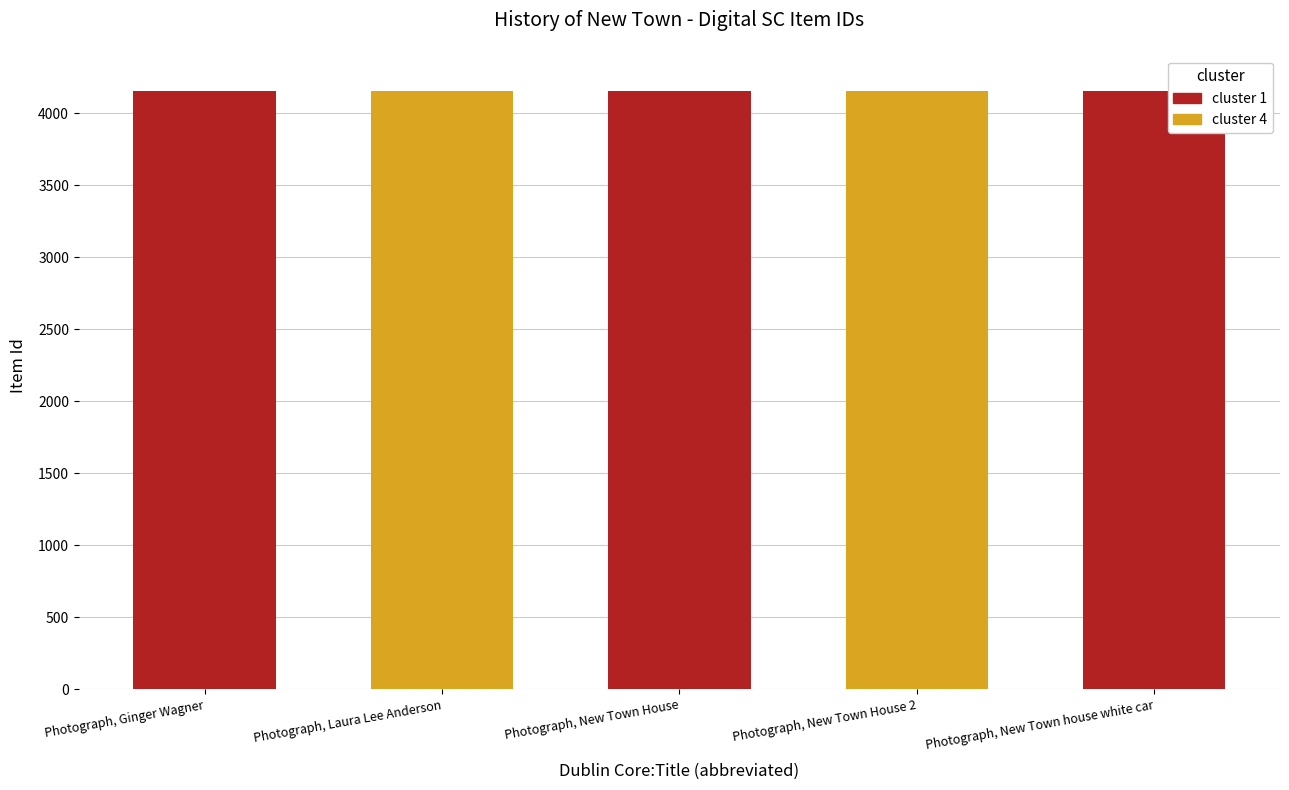

What is the difference between the second highest and second lowest values?

2